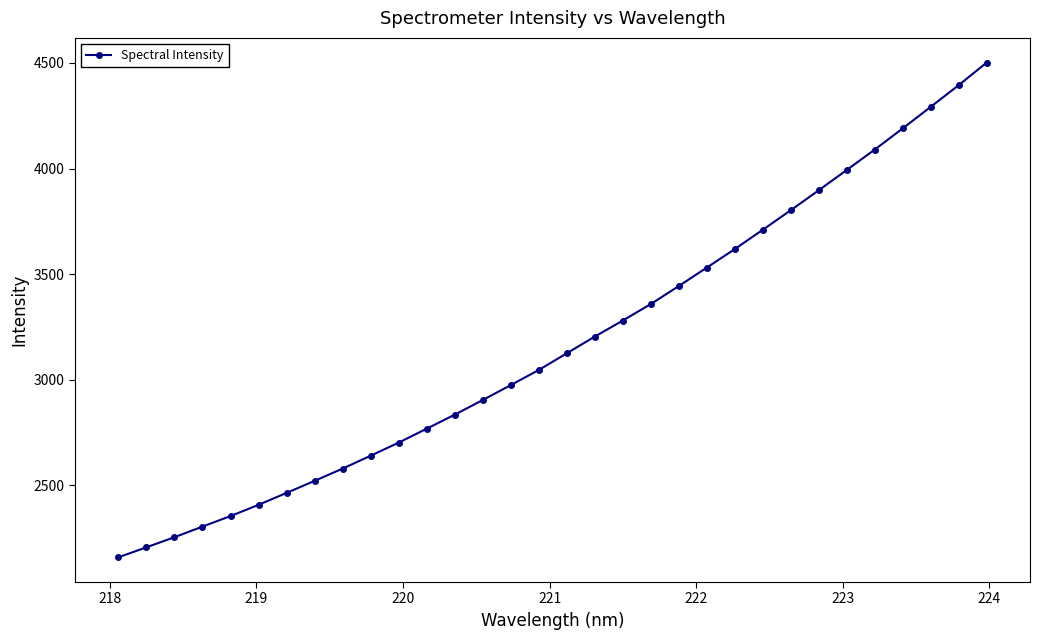

What is the maximum value shown in the chart?

4501.8